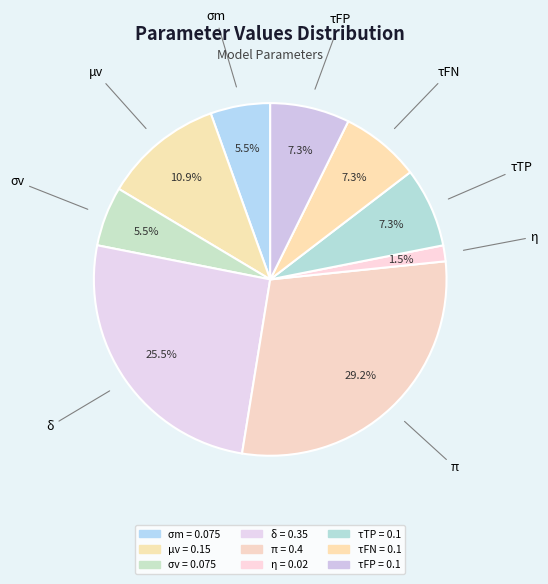

The σm slice represents 14% of the pie. True or false?

False